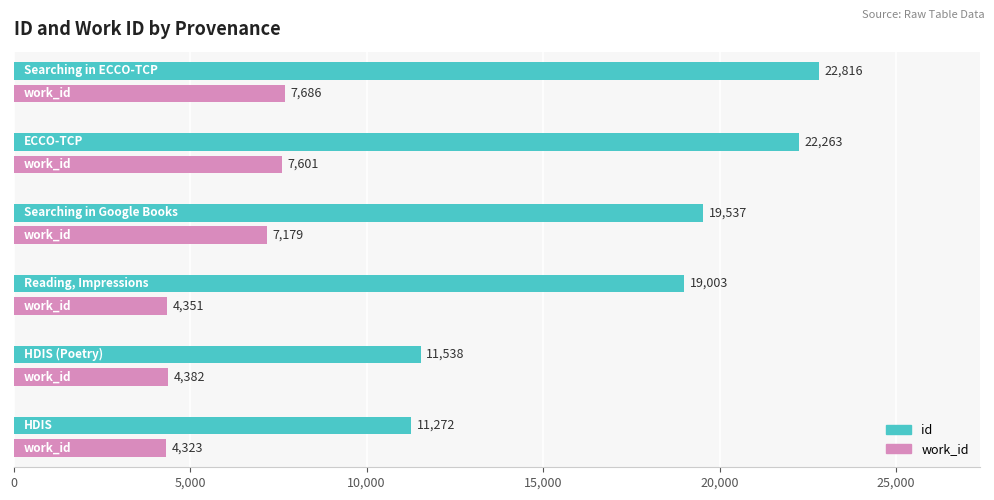

What is the difference between the second highest and second lowest values in the work_id series?

3250